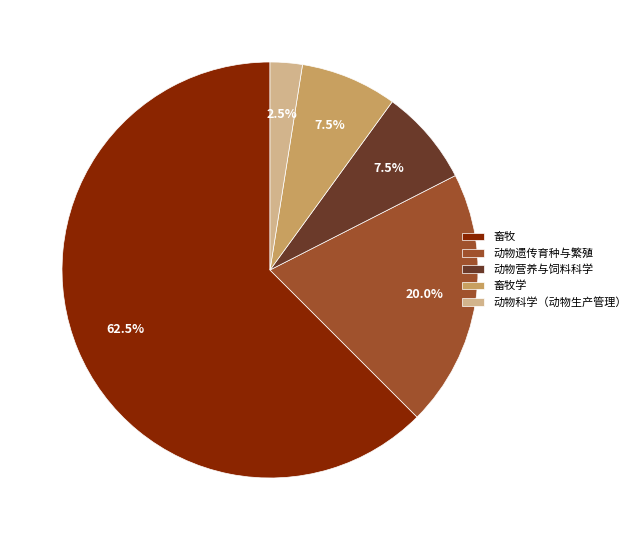

Which slice is the smallest?

动物科学（动物生产管理）